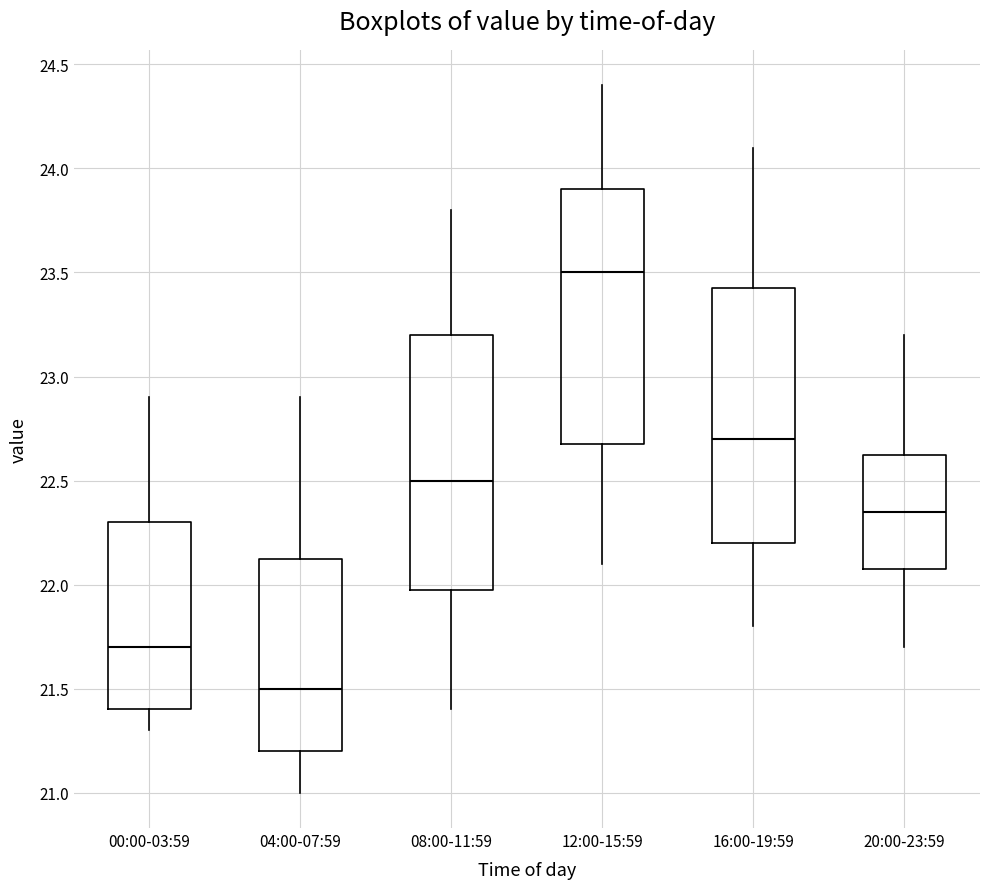

Reading left to right, read every box against the y-axis: the position of its median line, the range the box covers, and the ends of its whiskers. The values are not printed on the chart, so give them approximately, as read against the axis.

00:00-03:59: median 21.70, box 21.40 to 22.30, whiskers 21.30 to 22.90
04:00-07:59: median 21.50, box 21.20 to 22.15, whiskers 21.00 to 22.90
08:00-11:59: median 22.50, box 22.00 to 23.20, whiskers 21.40 to 23.80
12:00-15:59: median 23.50, box 22.70 to 23.90, whiskers 22.10 to 24.40
16:00-19:59: median 22.70, box 22.20 to 23.45, whiskers 21.80 to 24.10
20:00-23:59: median 22.35, box 22.10 to 22.65, whiskers 21.70 to 23.20